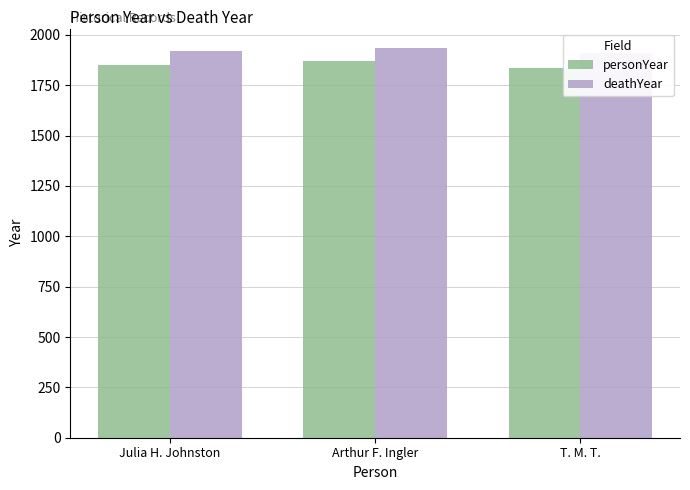

Reading right to left, extract all data points from this chart.

personYear: 1835	1873	1849
deathYear: 1912	1935	1919